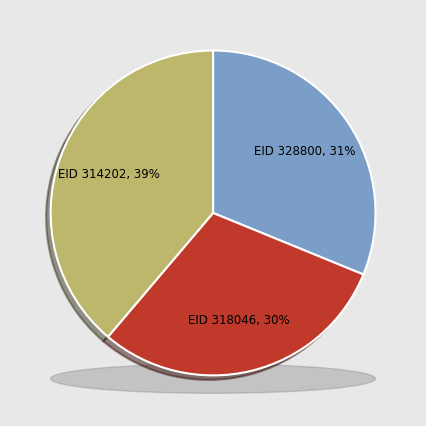

What percentage is the EID 314202 slice, to the nearest percent?

39%